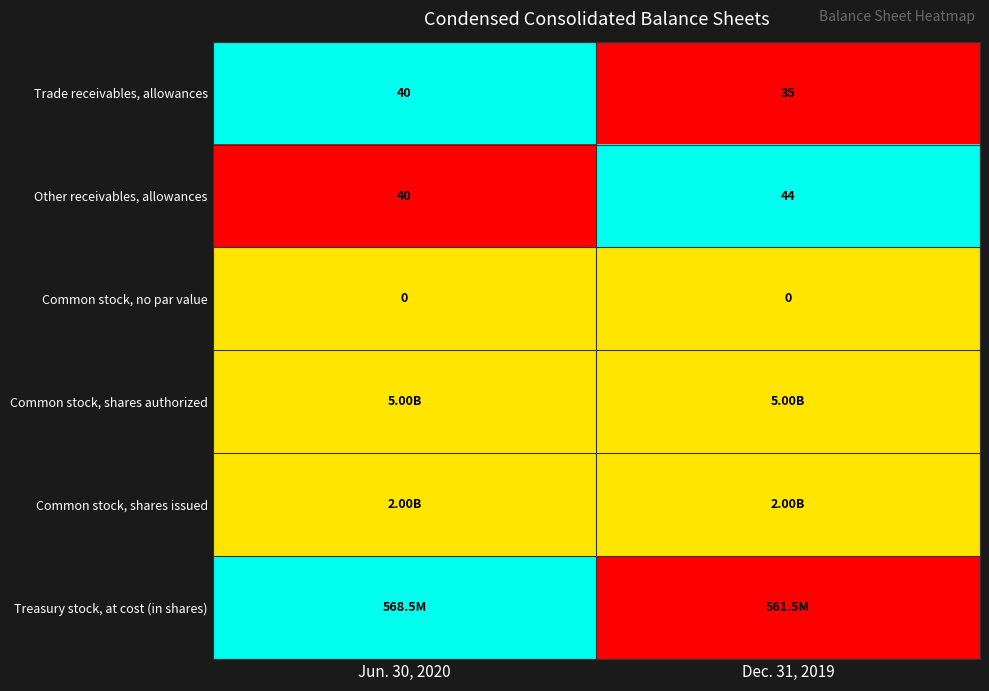

Is the value of Other receivables, allowances at Jun. 30, 2020 greater than the value of Common stock, no par value at Jun. 30, 2020?

Yes